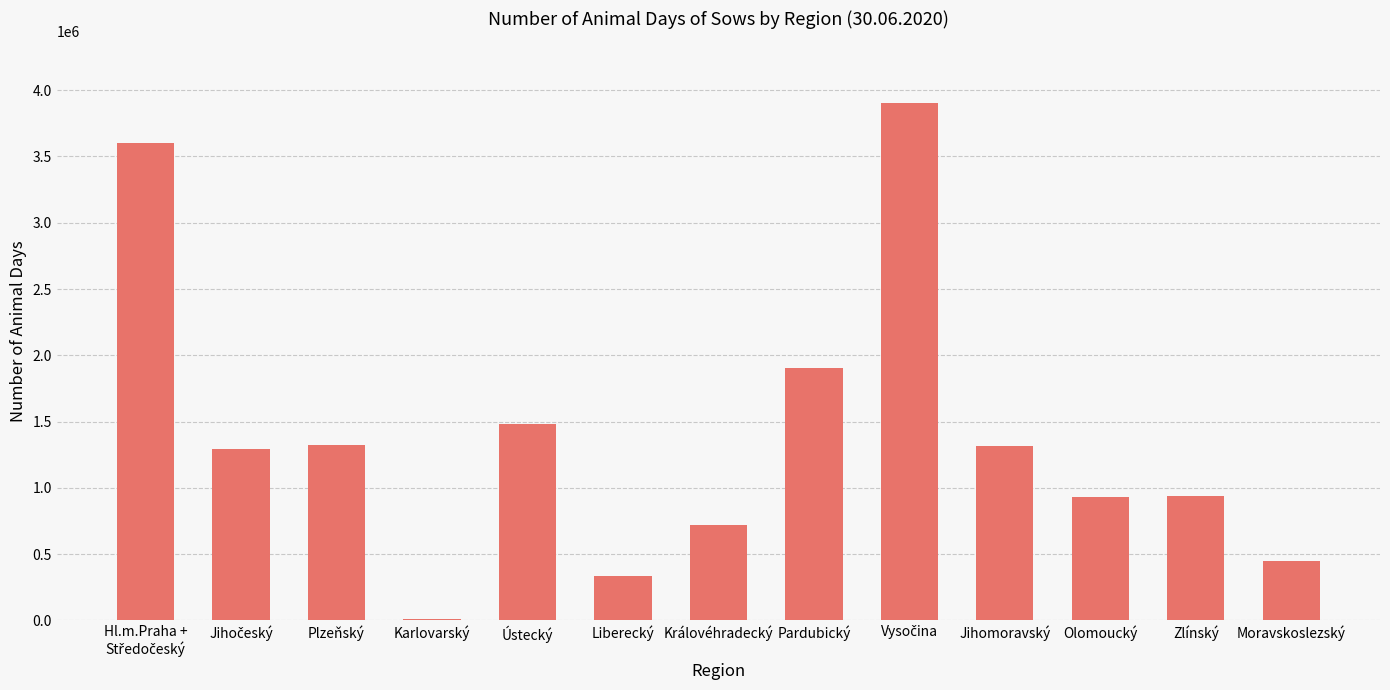

What is the sum of all values?

18211689